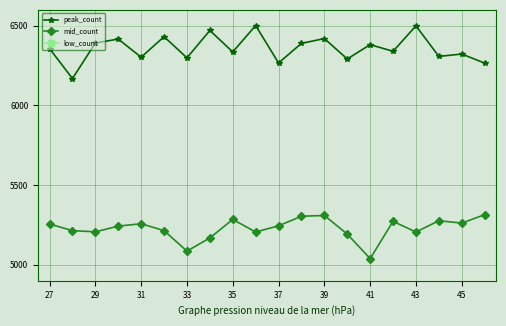

Does the chart have visible grid lines?

Yes